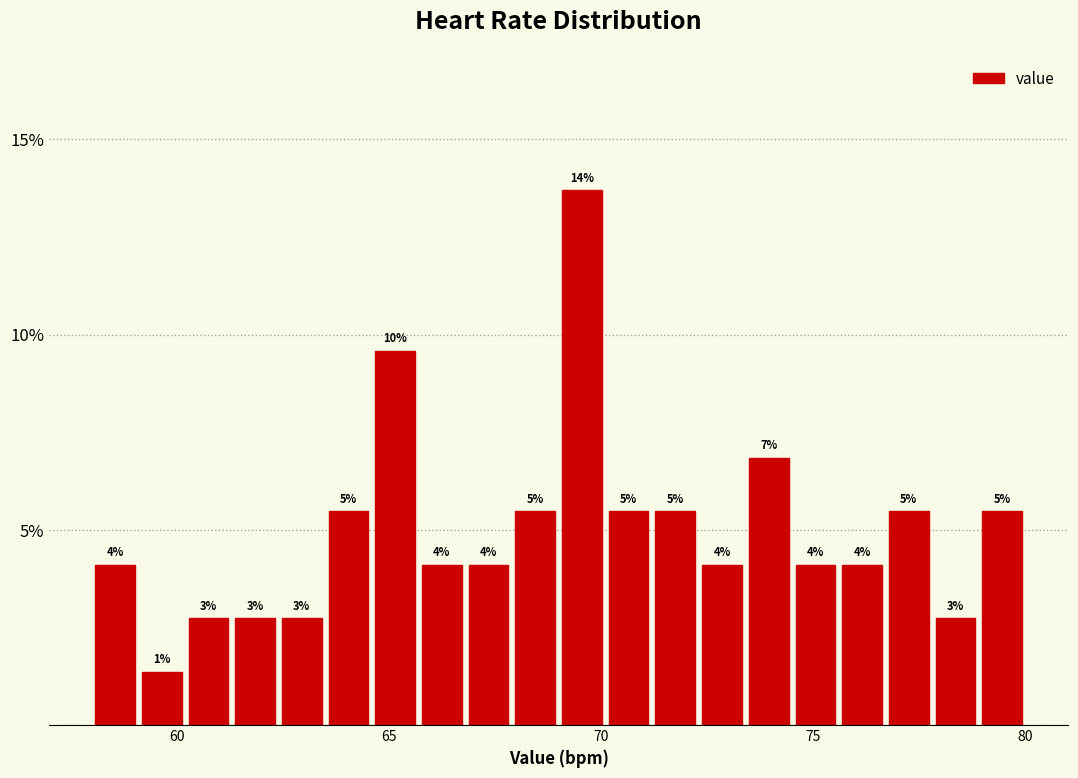

Read against the x-axis, roughly where is the centre of the tallest bar?

69.5